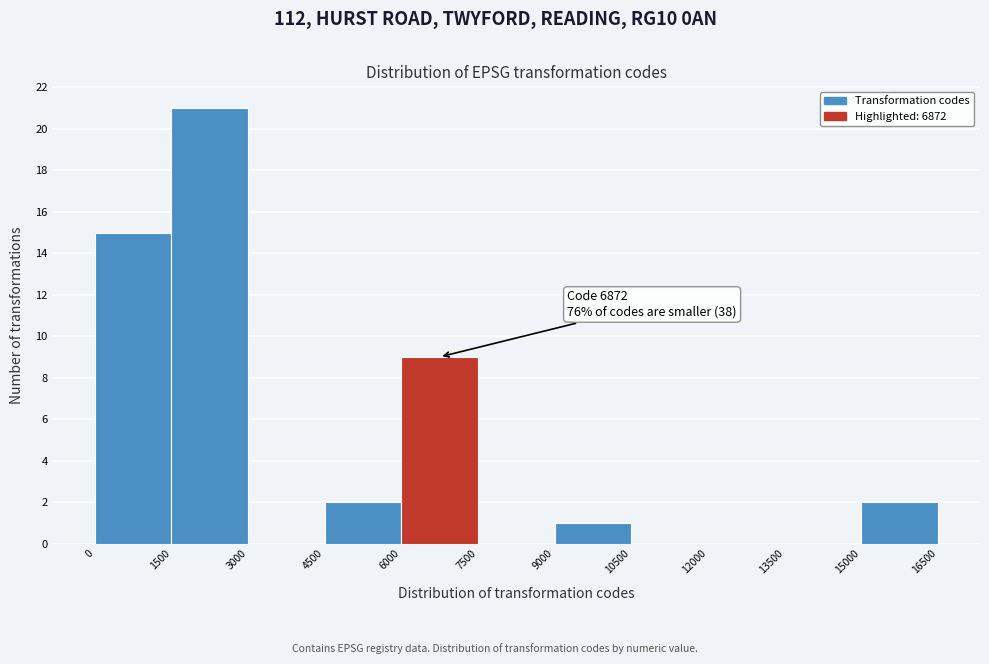

Over which range of the x-axis is the bar tallest?

1500 to 3000